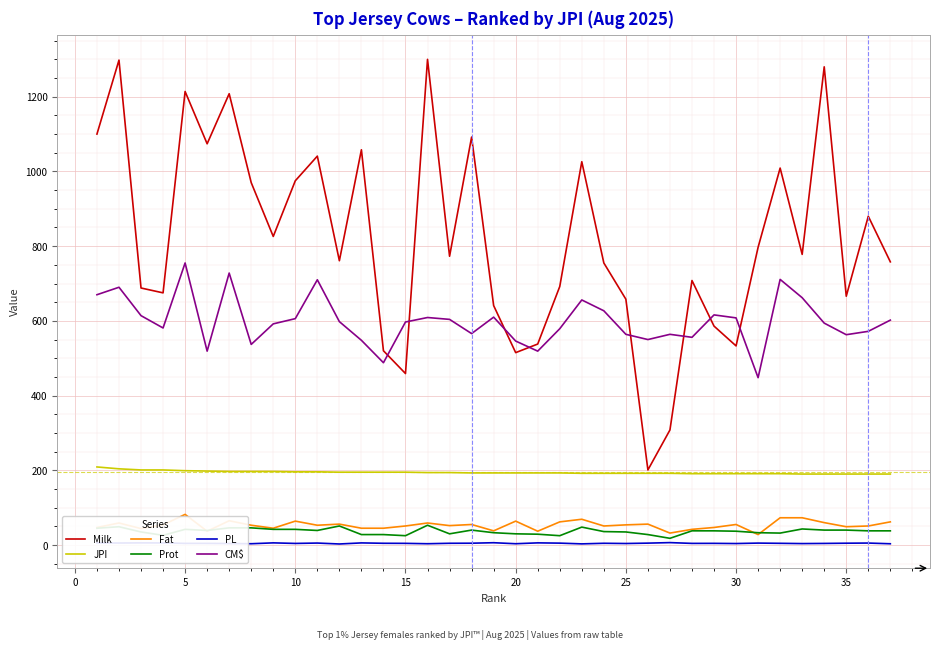

True or false: PL and Milk cross at least once.

False